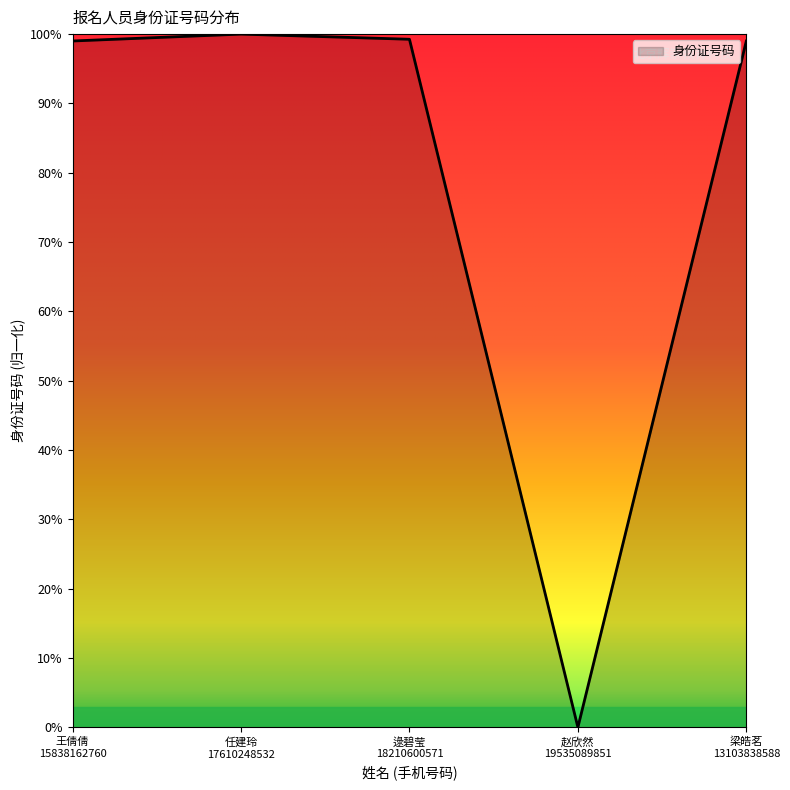

True or false: the data shows 1.0 at 梁皓茗
13103838588.

True